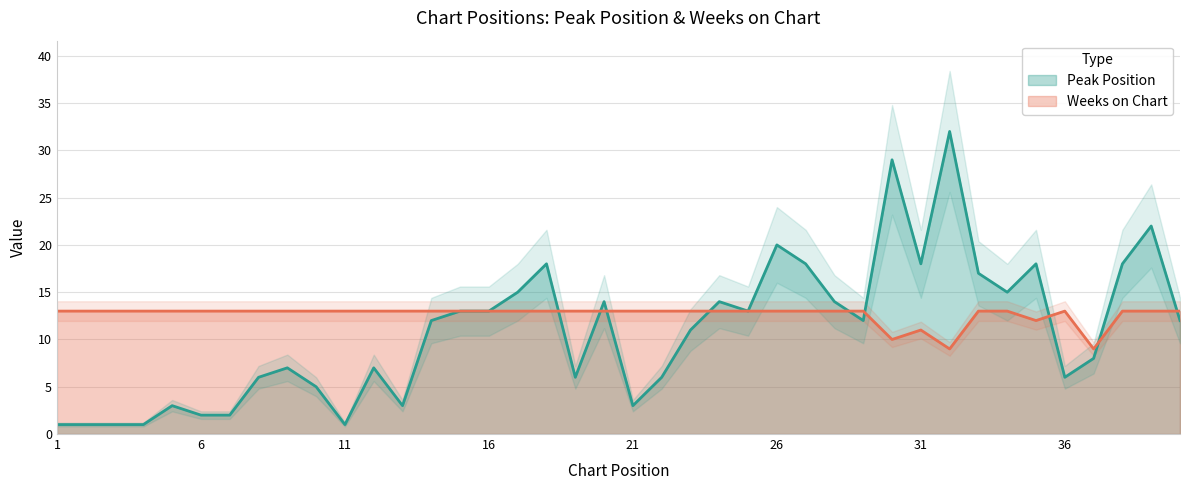

Between 18 and 25, which series saw the biggest shift?

Peak Position